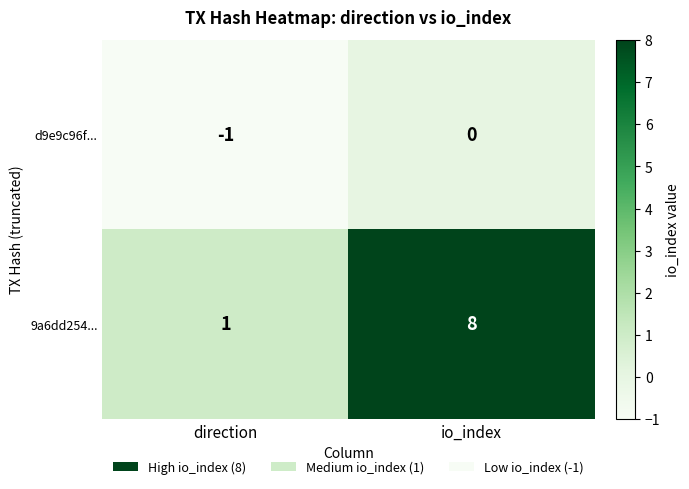

Rank the series at io_index from highest to lowest value.

9a6dd254..., d9e9c96f...